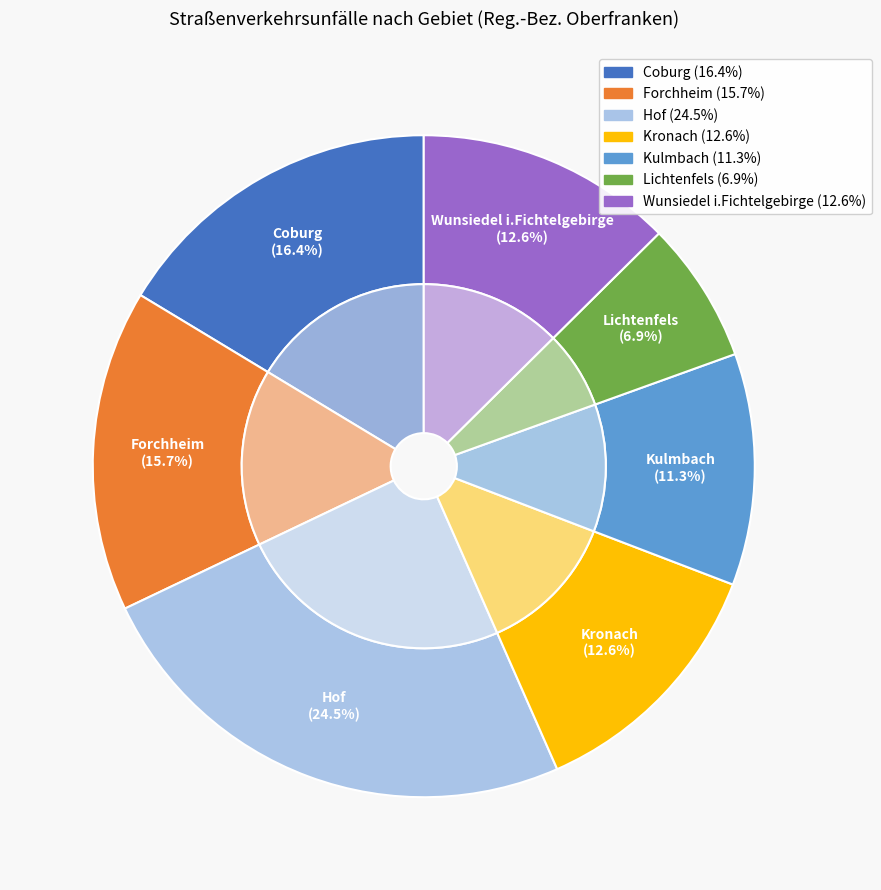

Which slice is the largest?

Hof